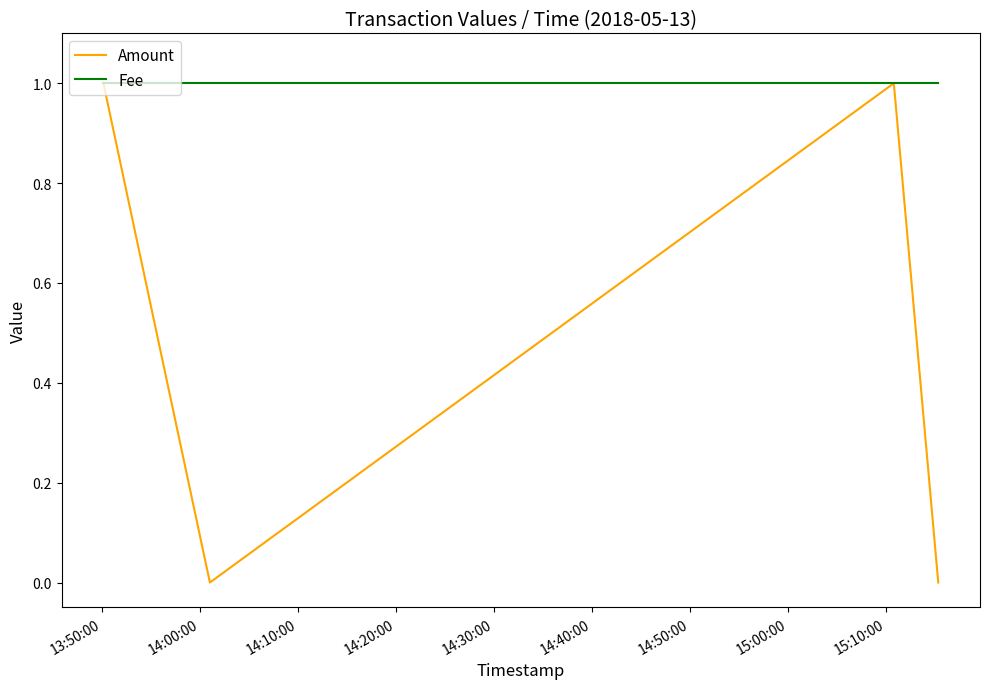

Reading left to right, what are all the values shown in this chart?

Amount: 1	0	1	0
Fee: 1	1	1	1